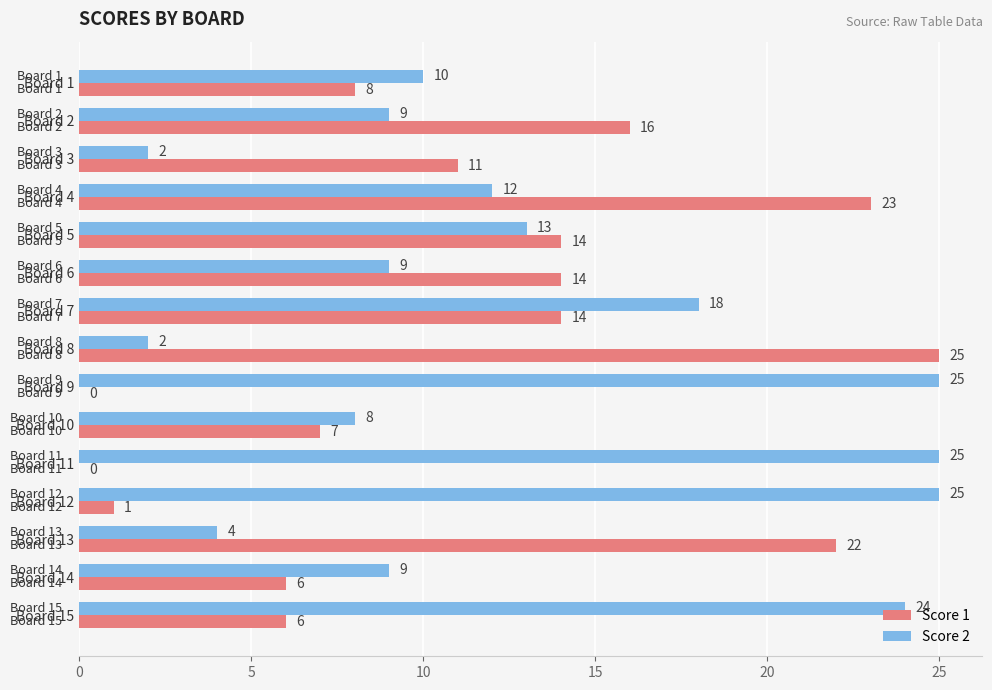

How many series are shown in this chart?

2